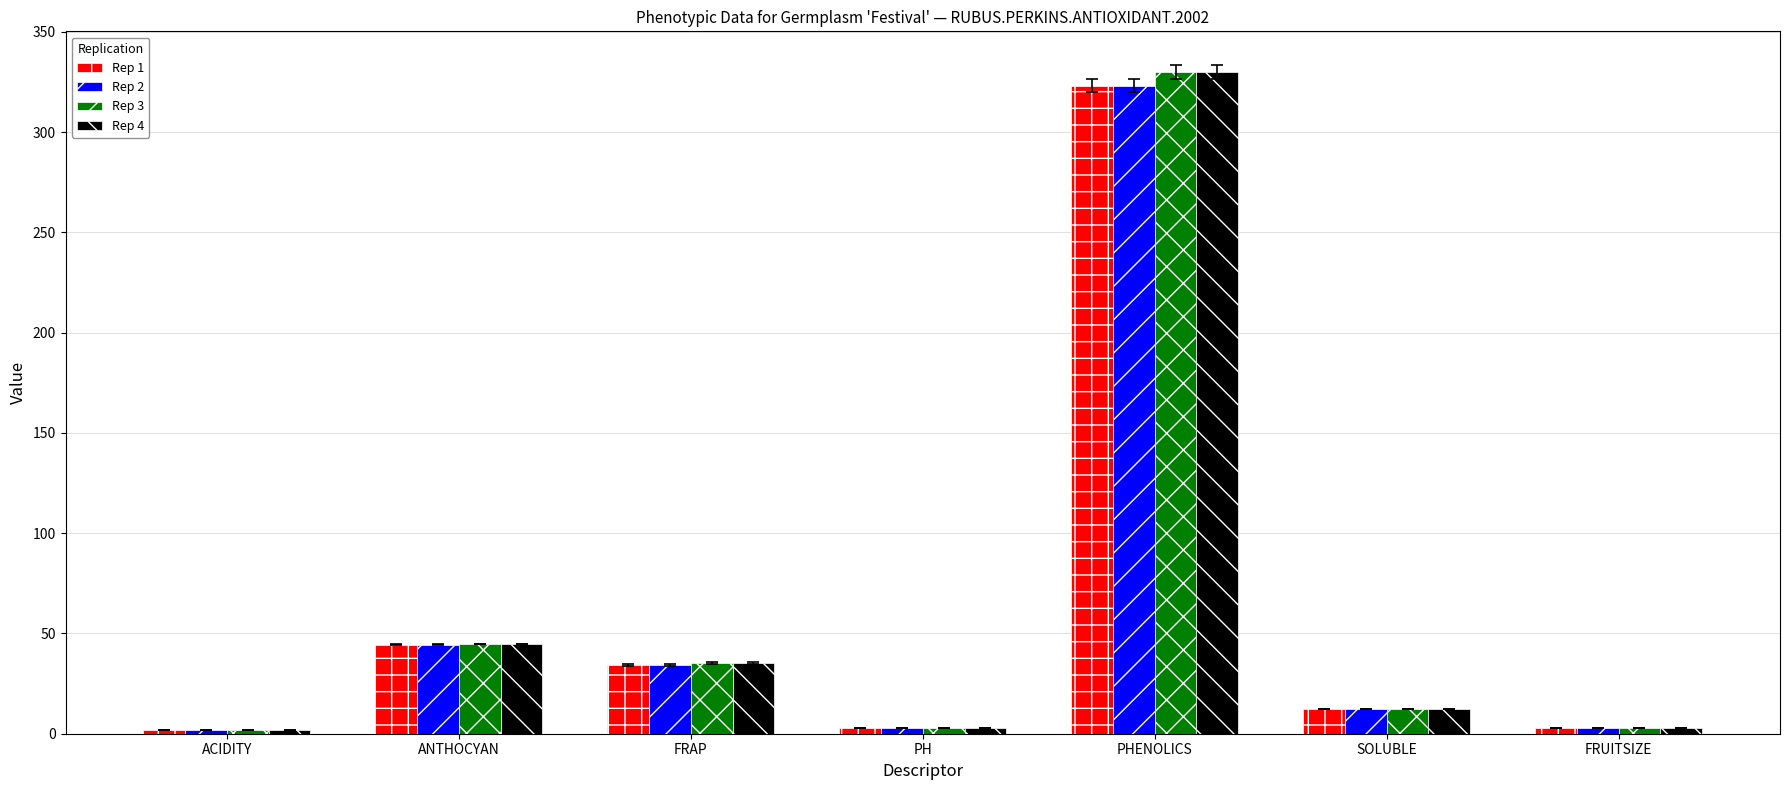

How many bars are there in each group?

4